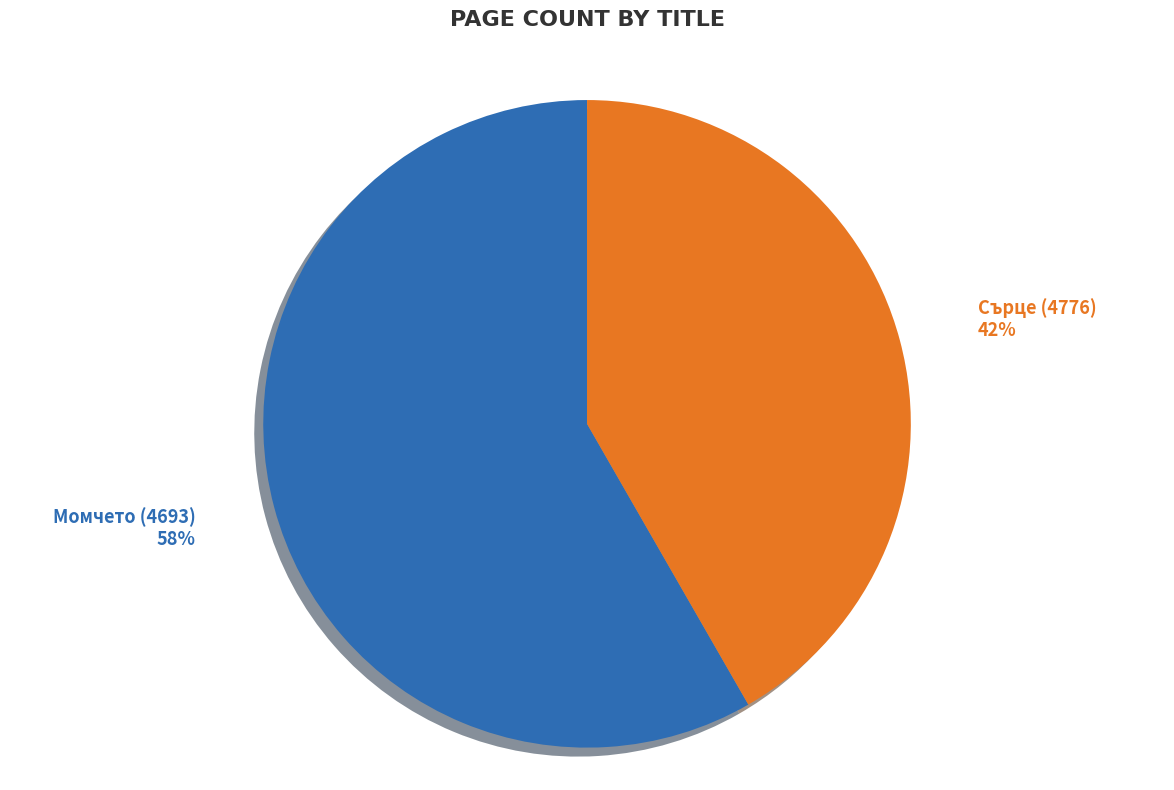

How many segments does this pie chart have?

2